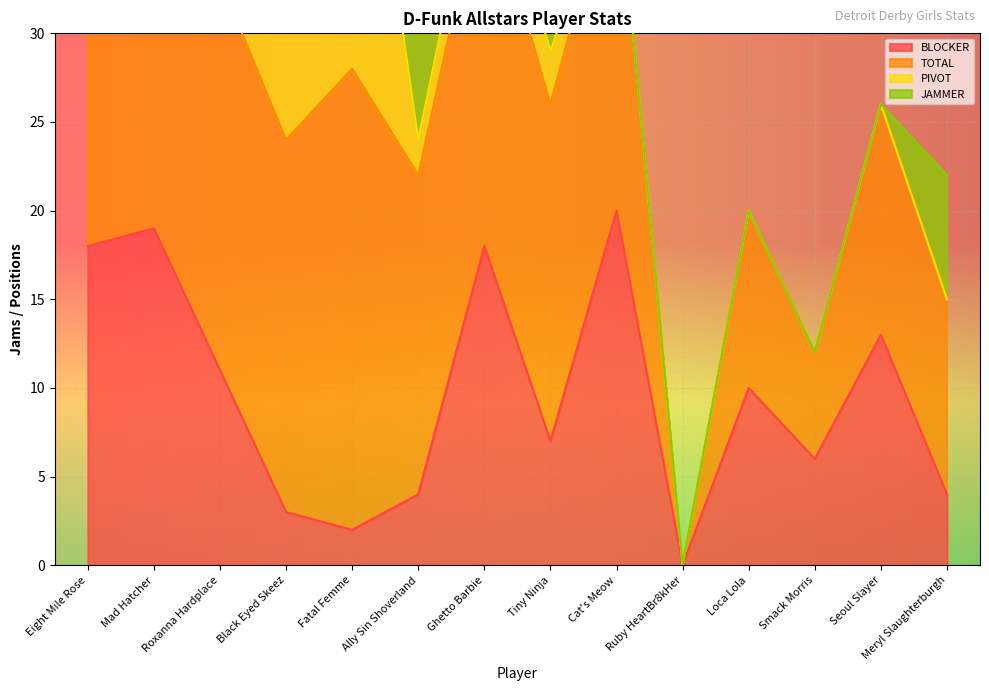

What is the approximate value of BLOCKER at Roxanna Hardplace?

11